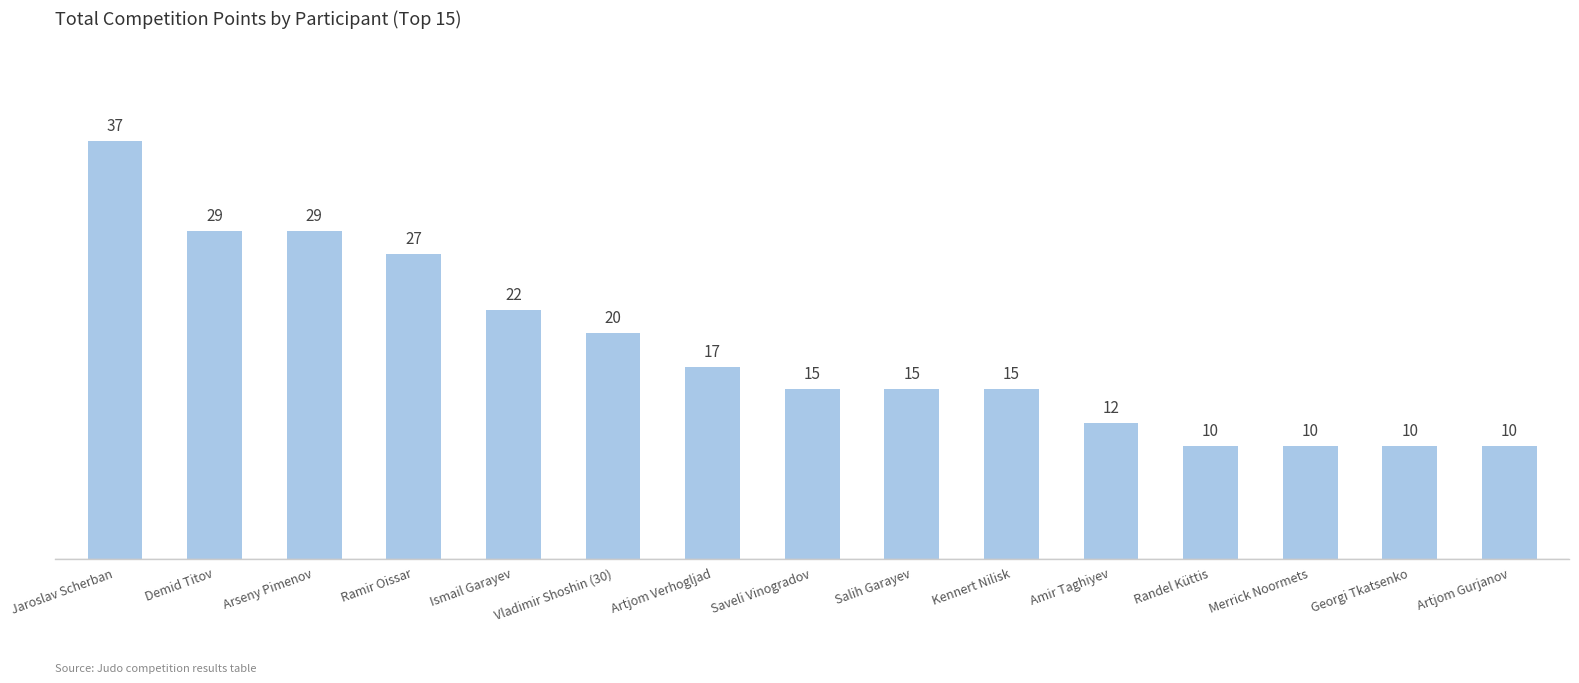

What is the approximate value at Ramir Oissar, to the nearest 5?

25